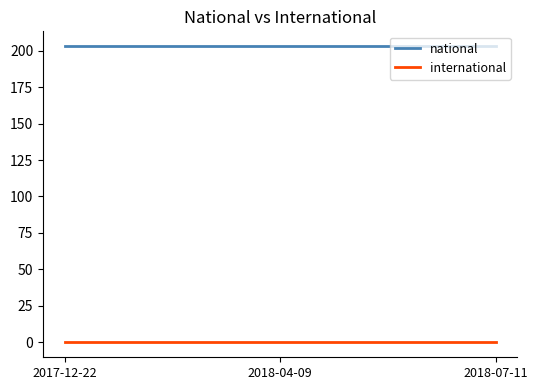

At how many categories does at least one series exceed 65?

3